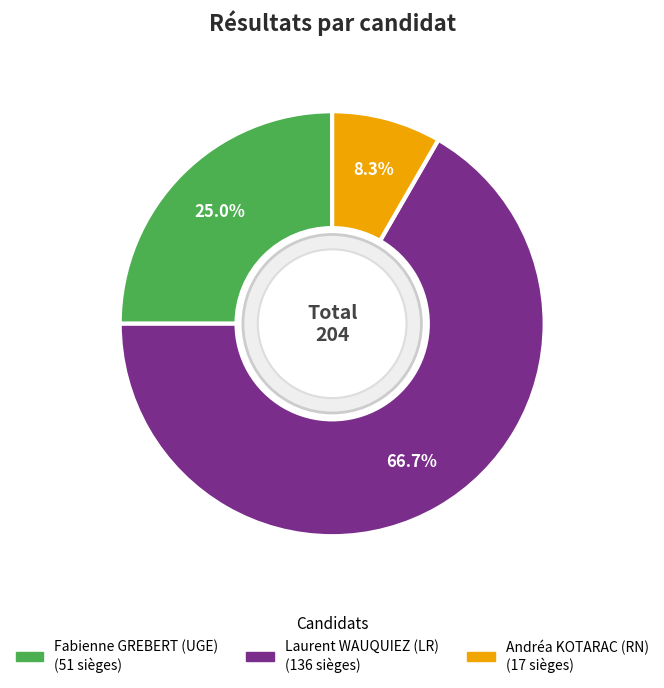

Combined, what portion of the pie is Fabienne GREBERT (UGE) and Andréa KOTARAC (RN)?

33.3%